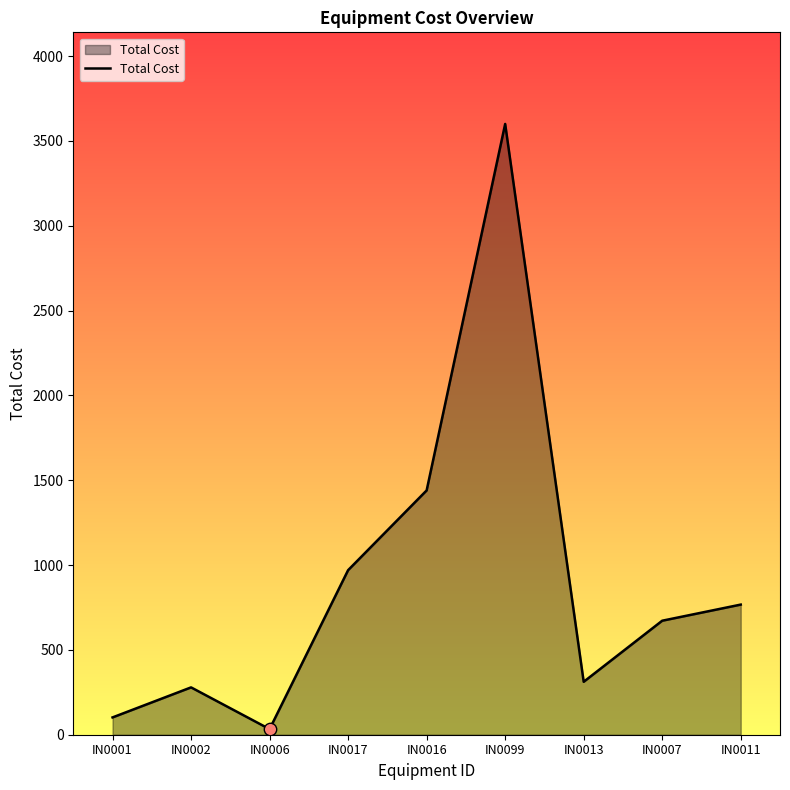

What is the change in value from IN0002 to IN0007?

+393